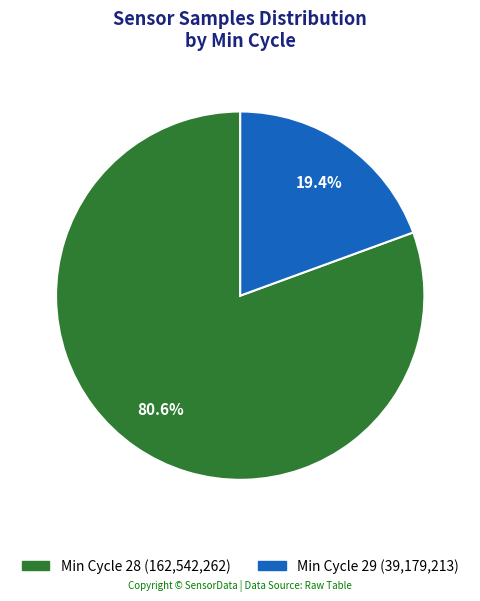

Is there a majority slice in this chart?

Yes